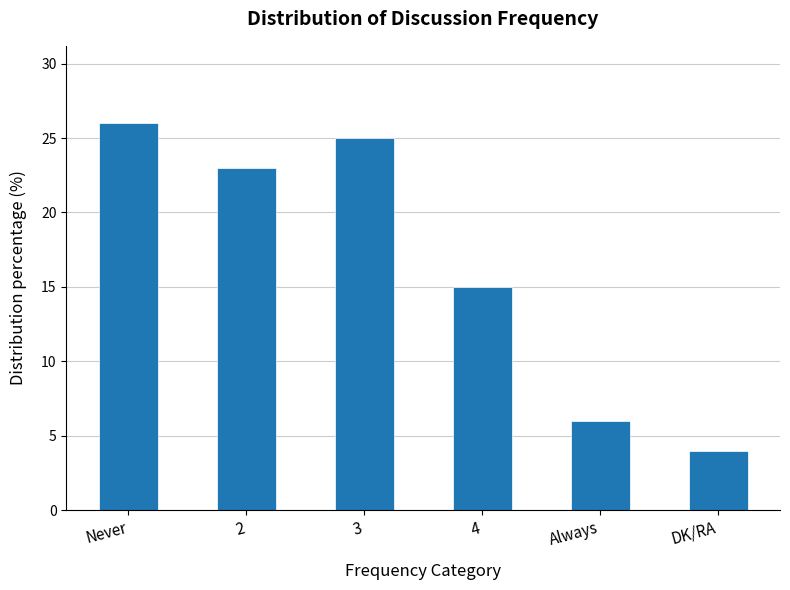

Is it true that the value at Always is 10?

False